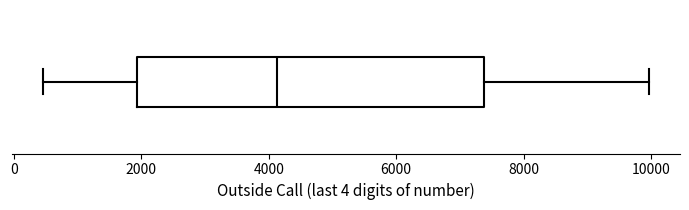

Transcribe this box plot: give where the median line is, the range the box spans, and where the two whiskers end, as read against the x-axis. The values are not printed on the chart, so give them approximately, as read against the axis.

median 4200, box 2000 to 7400, whiskers 400 to 10000